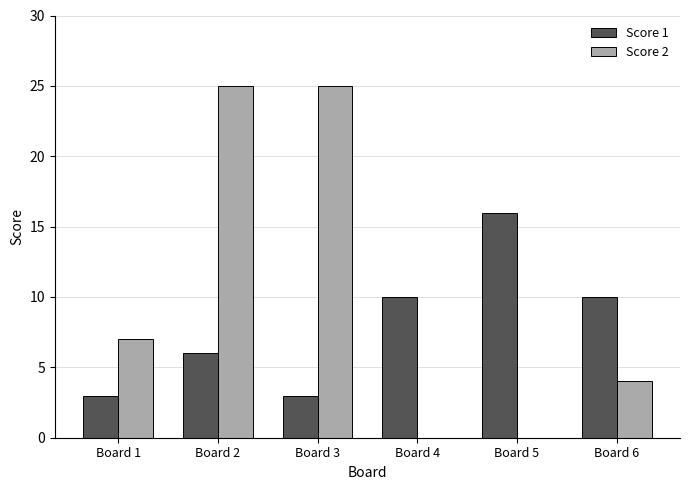

Is it true that Score 2 equals 25 at Board 2?

True